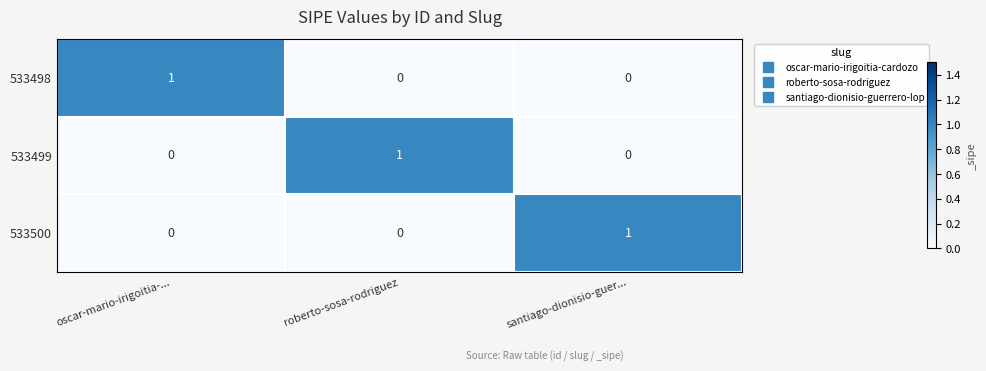

The 533500 series shows 0 at oscar-mario-irigoitia-.... True or false?

True